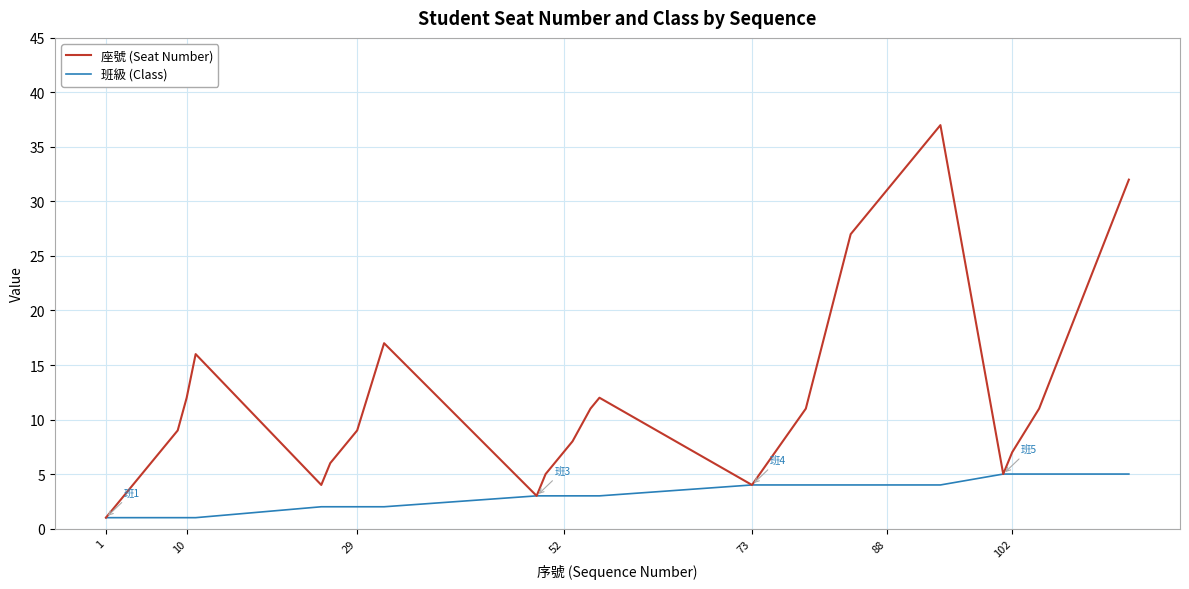

List the series in order of their peak value, highest first.

座號 (Seat Number), 班級 (Class)